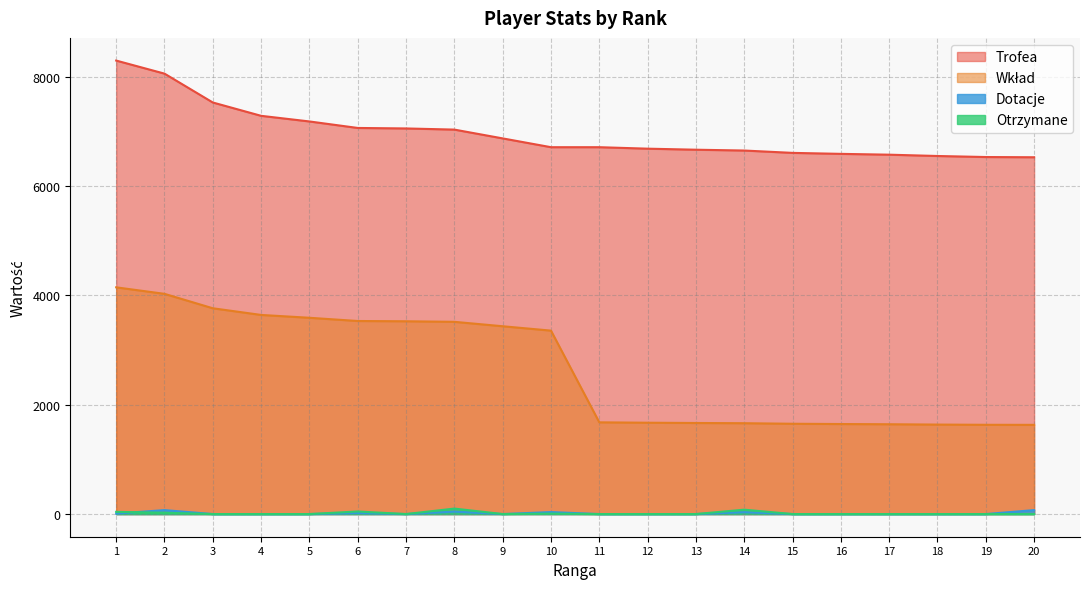

What is the value of the Trofea point at the 14th from the left?

6651